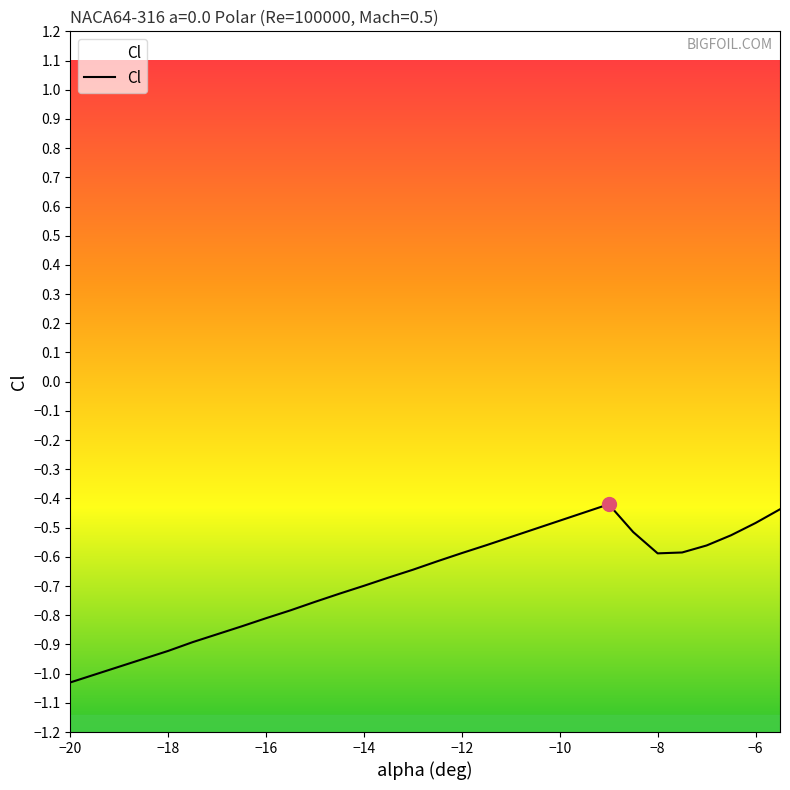

How many interior local valleys (lower than both neighbors) does the data have?

1